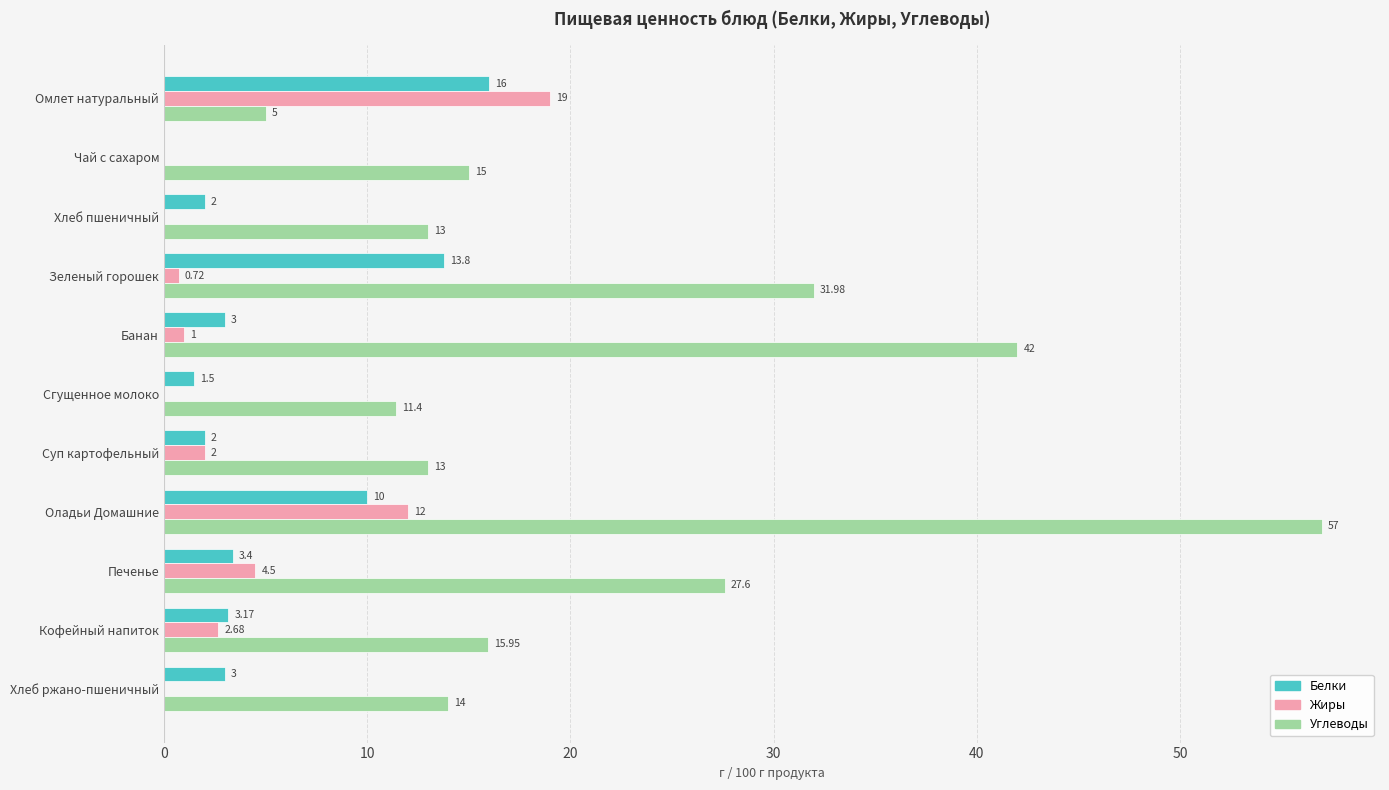

Which series changed the most between Омлет натуральный and Зеленый горошек?

Углеводы